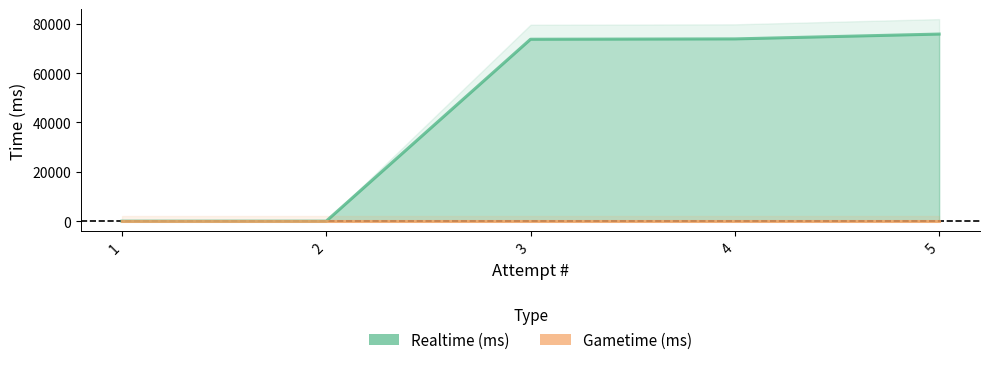

Which series has the largest range (max minus min)?

Realtime (ms)